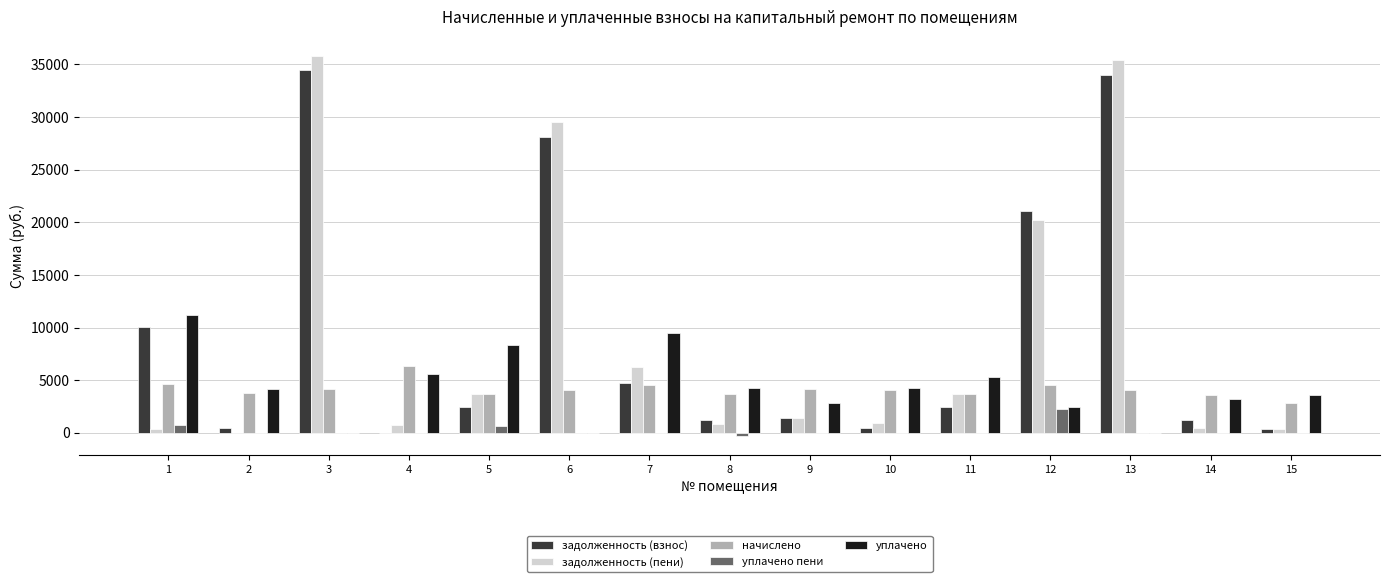

What is the sum of the уплачено пени values at 5 and 10?

694.2